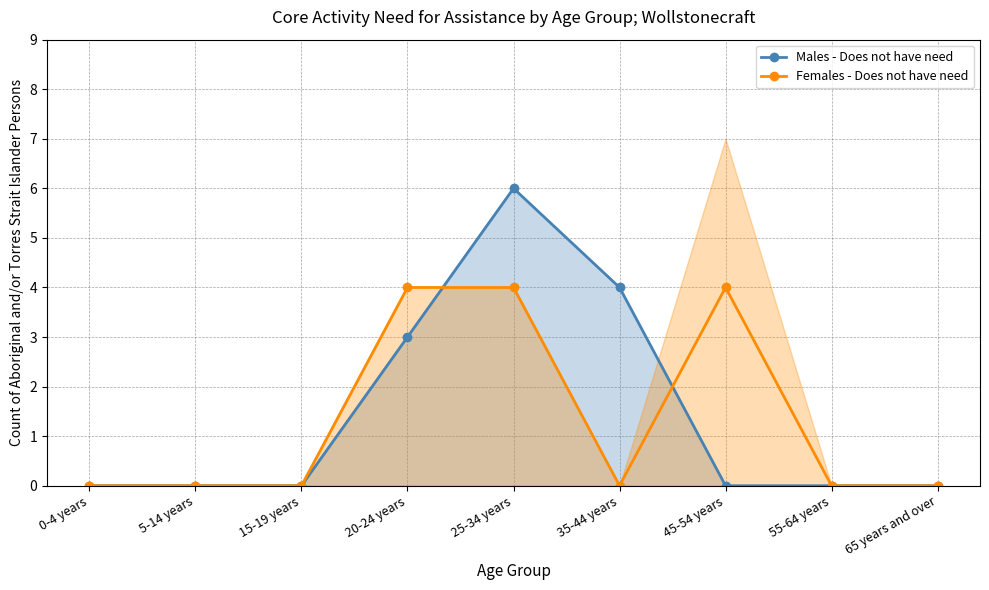

True or false: Males - Does not have need and Females - Does not have need intersect in this chart.

True